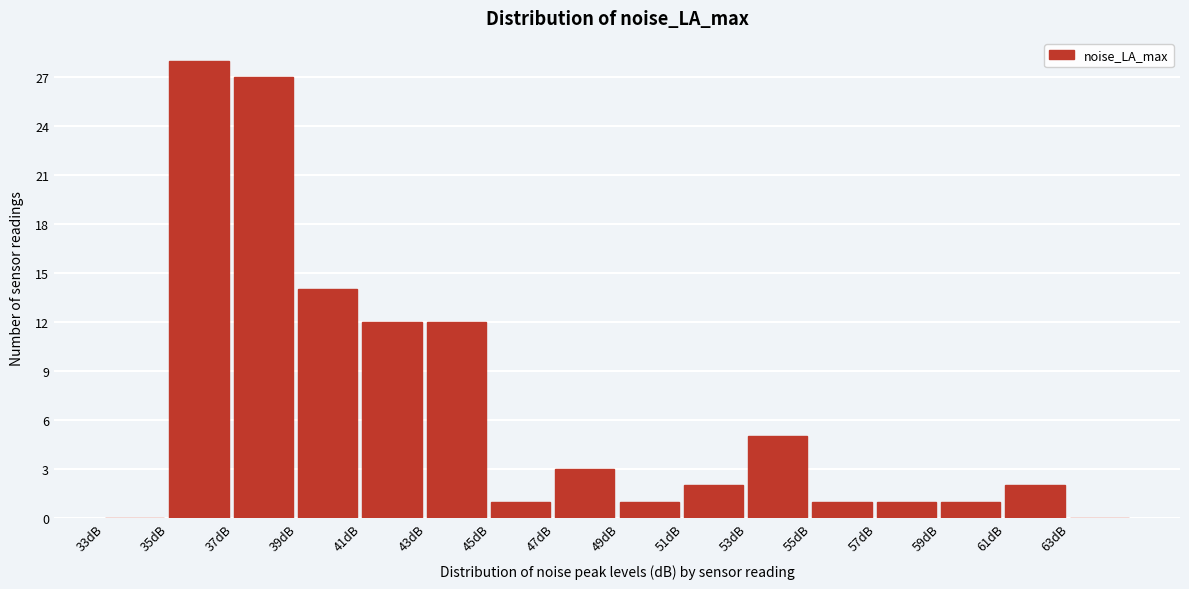

Reading left to right, list every bar in this chart as the range it spans on the x-axis followed by its height. The values are not printed on the chart, so give them approximately, as read against the axis.

33 to 35: 0
35 to 37: 28
37 to 39: 27
39 to 41: 14
41 to 43: 12
43 to 45: 12
45 to 47: 1
47 to 49: 3
49 to 51: 1
51 to 53: 2
53 to 55: 5
55 to 57: 1
57 to 59: 1
59 to 61: 1
61 to 63: 2
63 to 65: 0